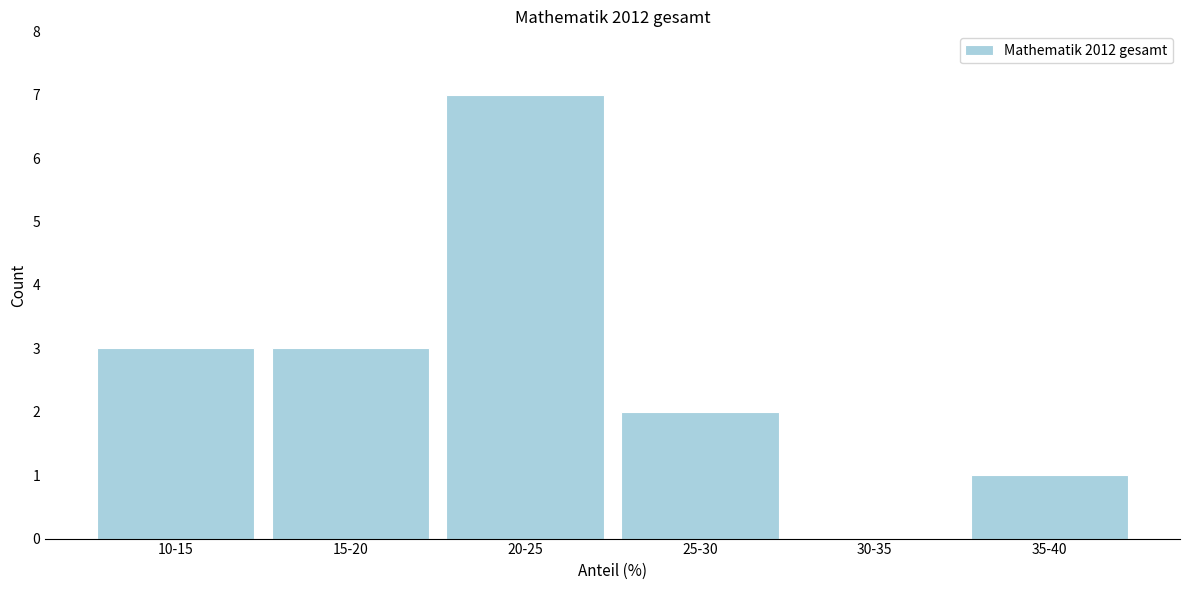

Reading left to right, transcribe all the data shown in this chart.

10-15=3	15-20=3	20-25=7	25-30=2	30-35=0	35-40=1